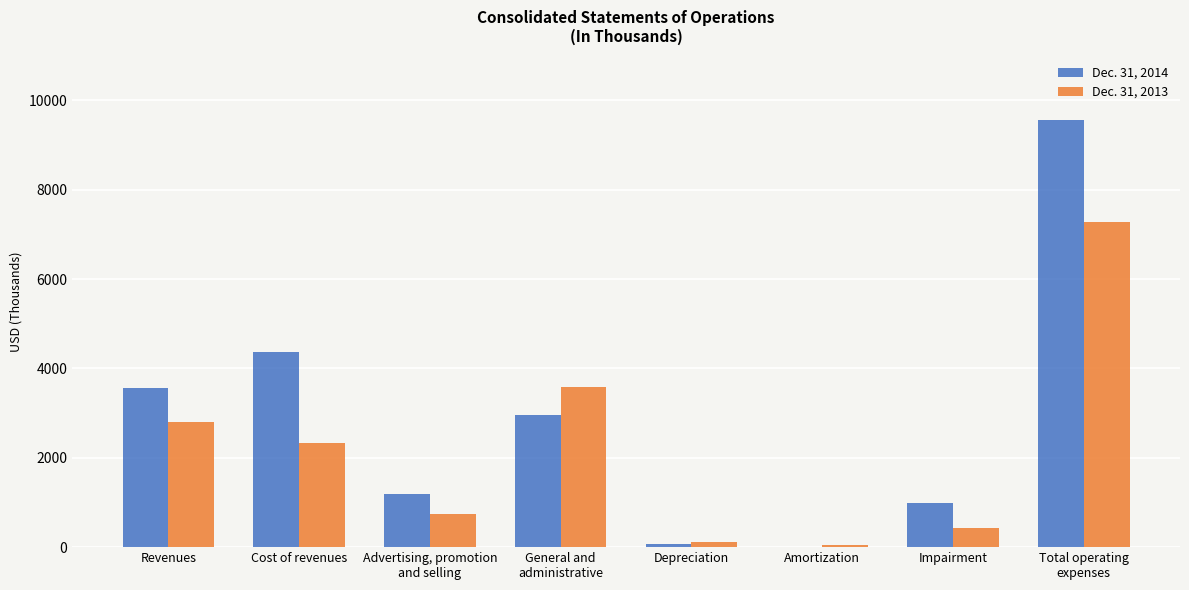

Reading left to right, extract all data points from this chart.

Dec. 31, 2014: 3557	4362	1184	2950	74	4	989	9563
Dec. 31, 2013: 2810	2339	747	3576	116	55	438	7271